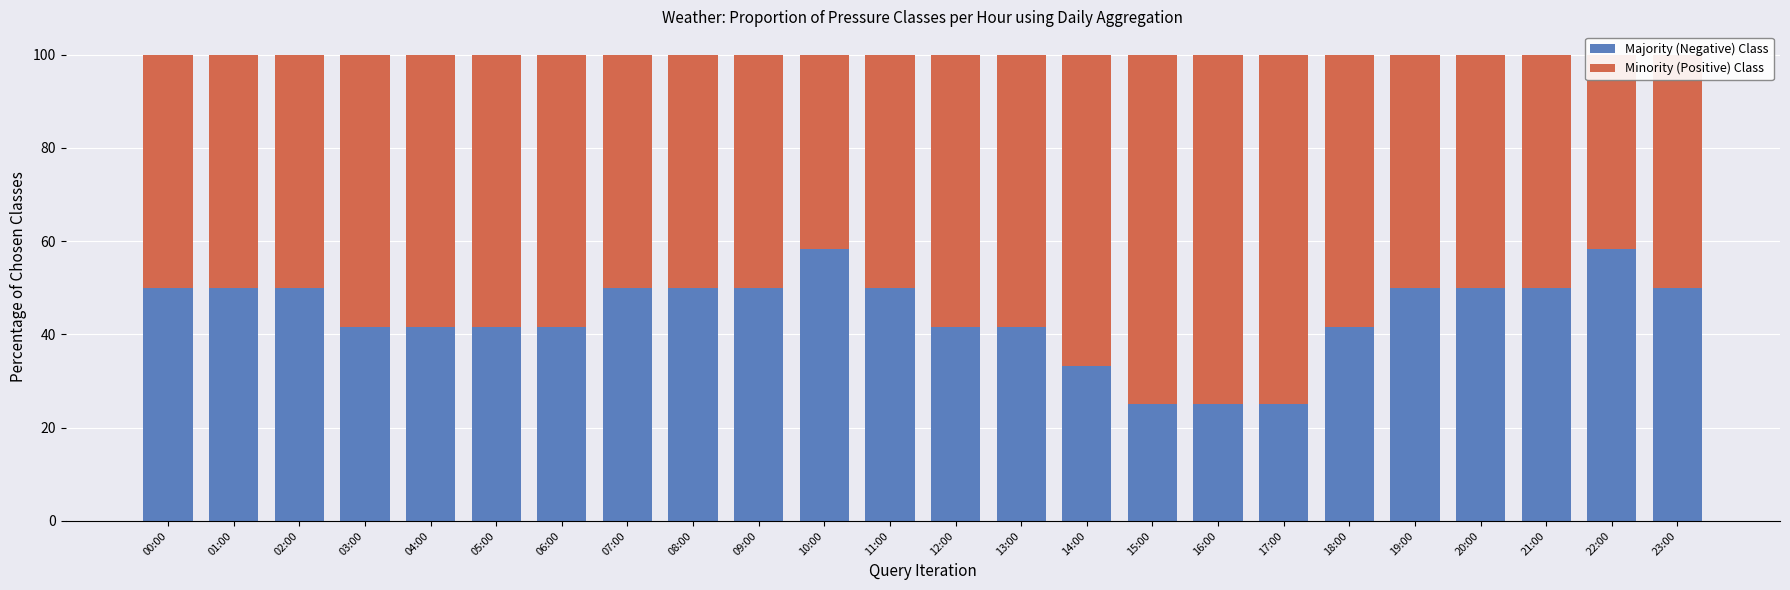

At which category is the sum across all series the highest?

00:00